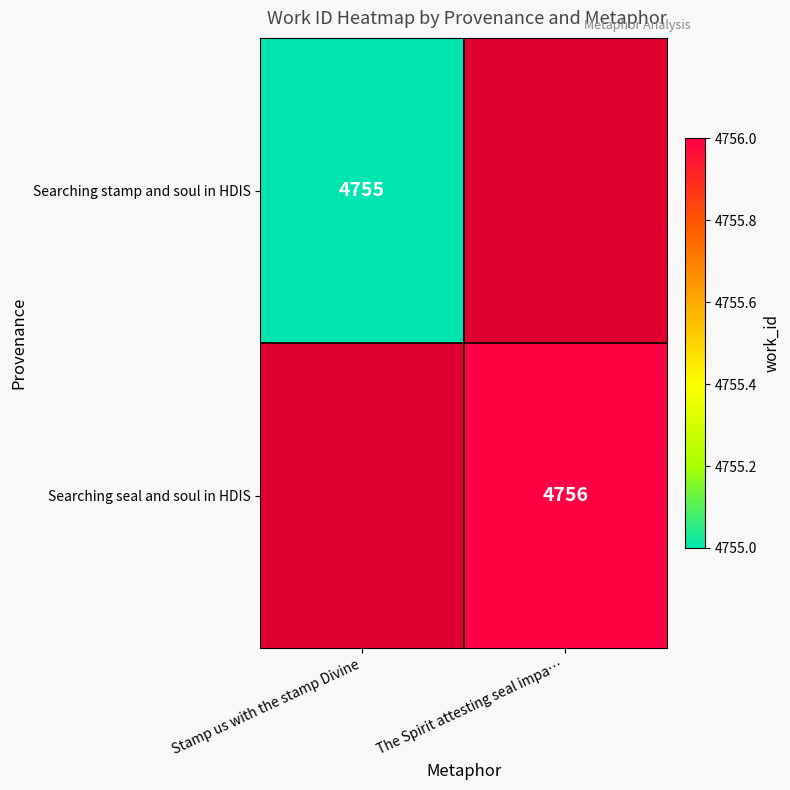

Is it true that Searching stamp and soul in HDIS equals 7125 at Stamp us with the stamp Divine?

False